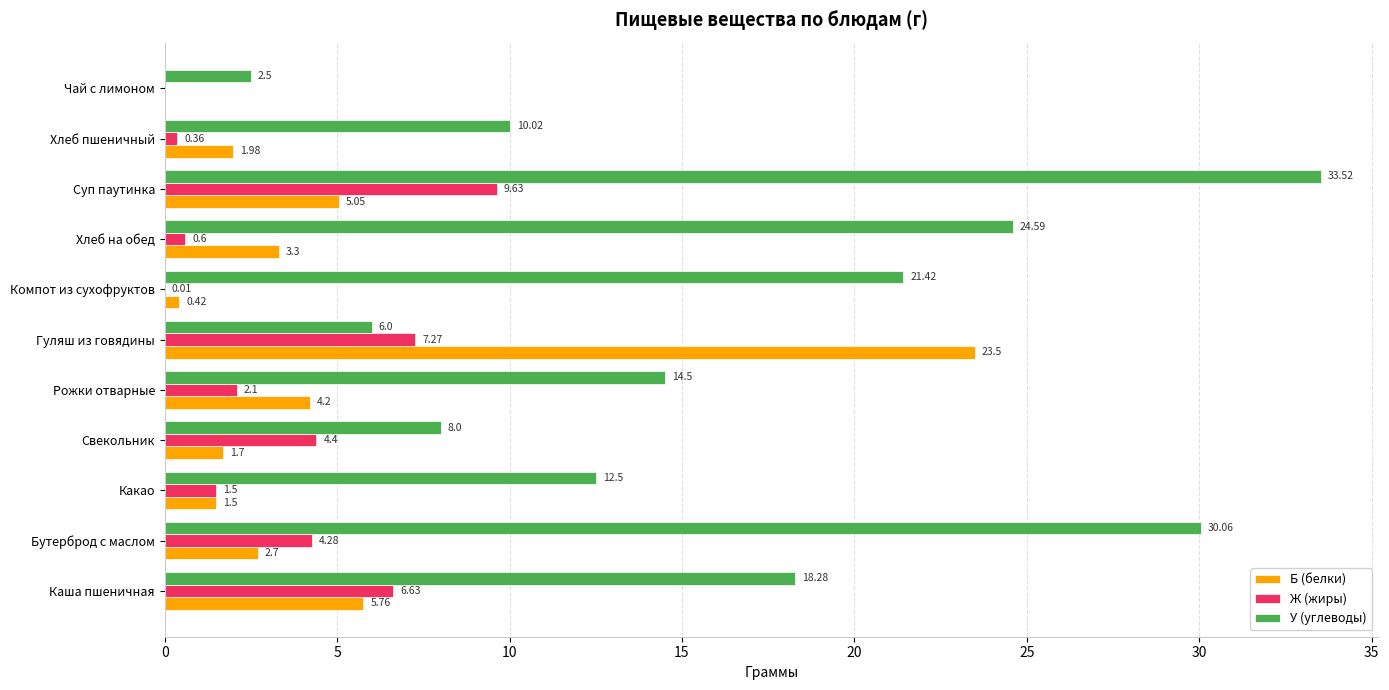

At which label is У (углеводы) closest to 18?

Каша пшеничная